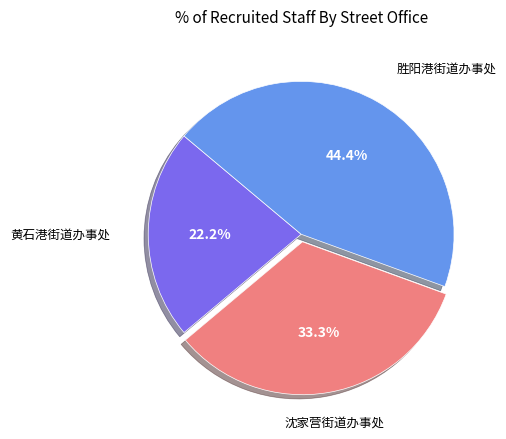

To the nearest percent, what is the average slice percentage?

33%